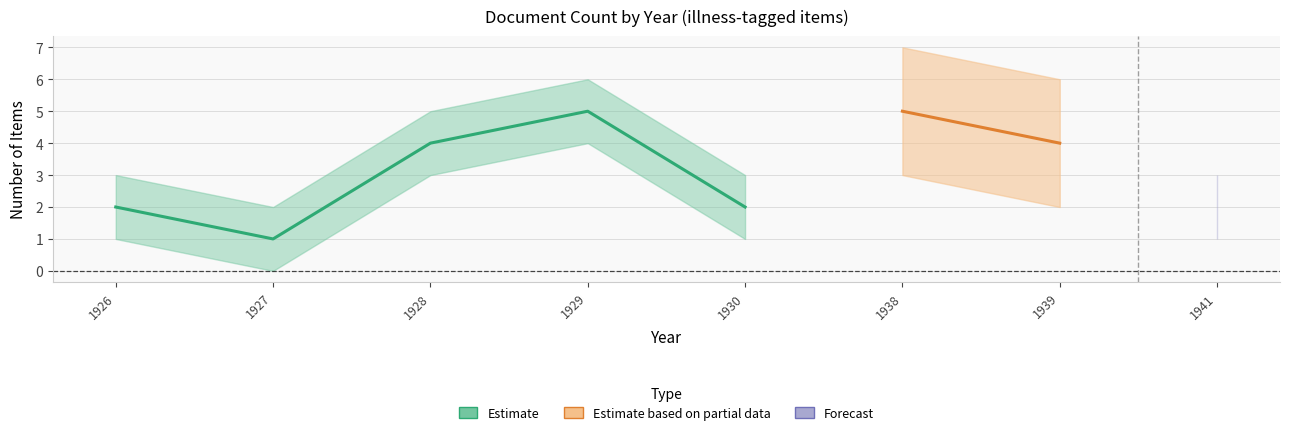

List the labels in order of Estimate based on partial data value, largest first.

1938, 1939, 1926, 1927, 1928, 1929, 1930, 1941